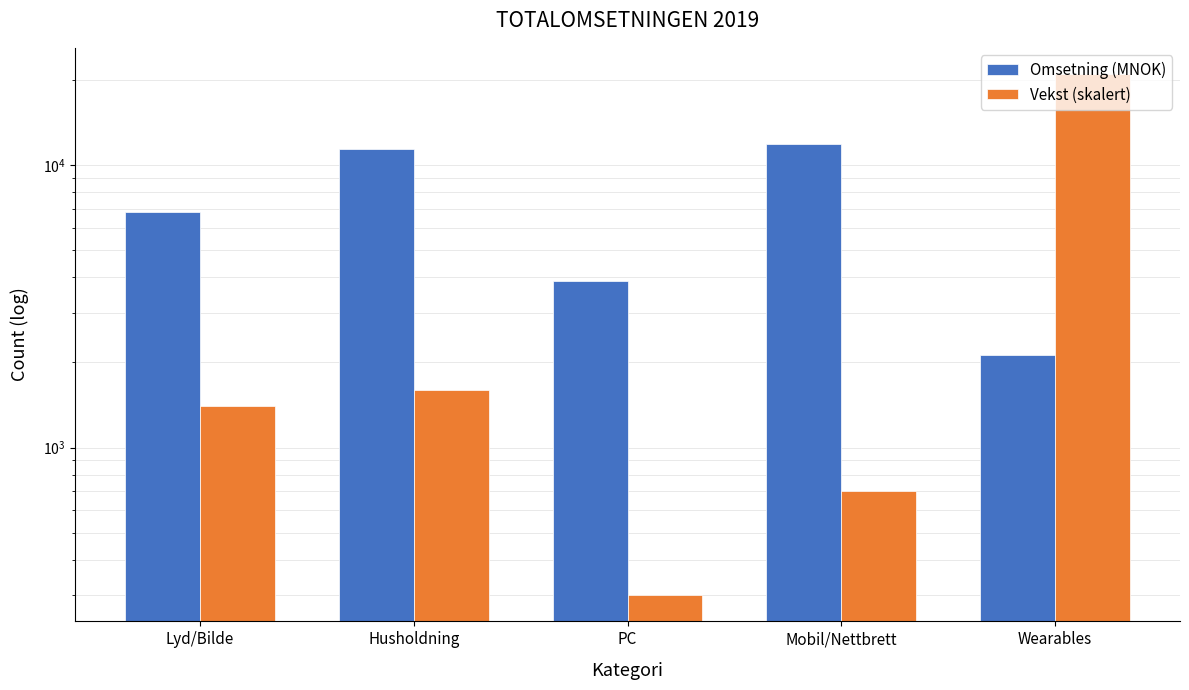

True or false: Vekst (skalert) has a value of 27564 at Wearables.

False